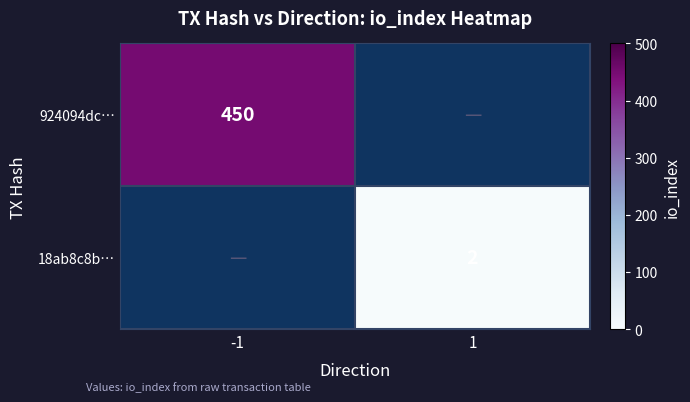

True or false: 924094dc… has a value of 450 at -1.

True